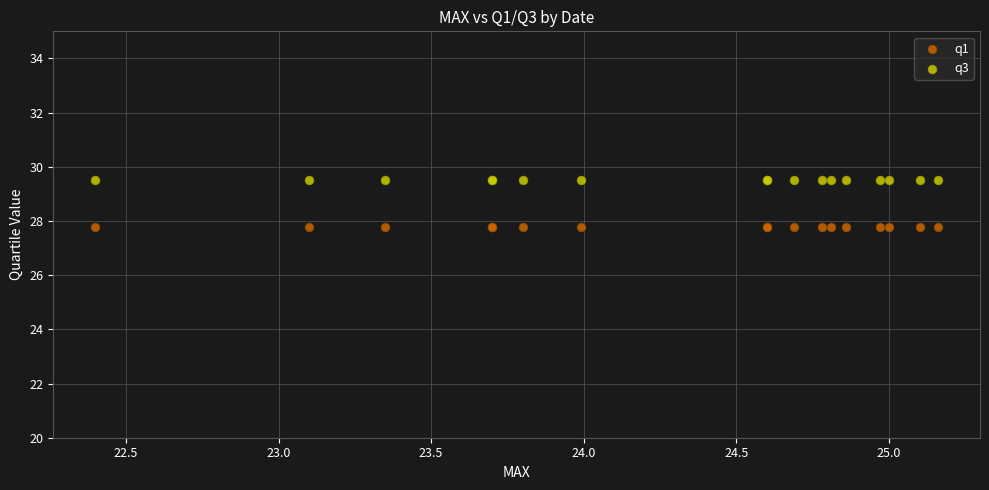

Which series contains the highest Y value?

q3